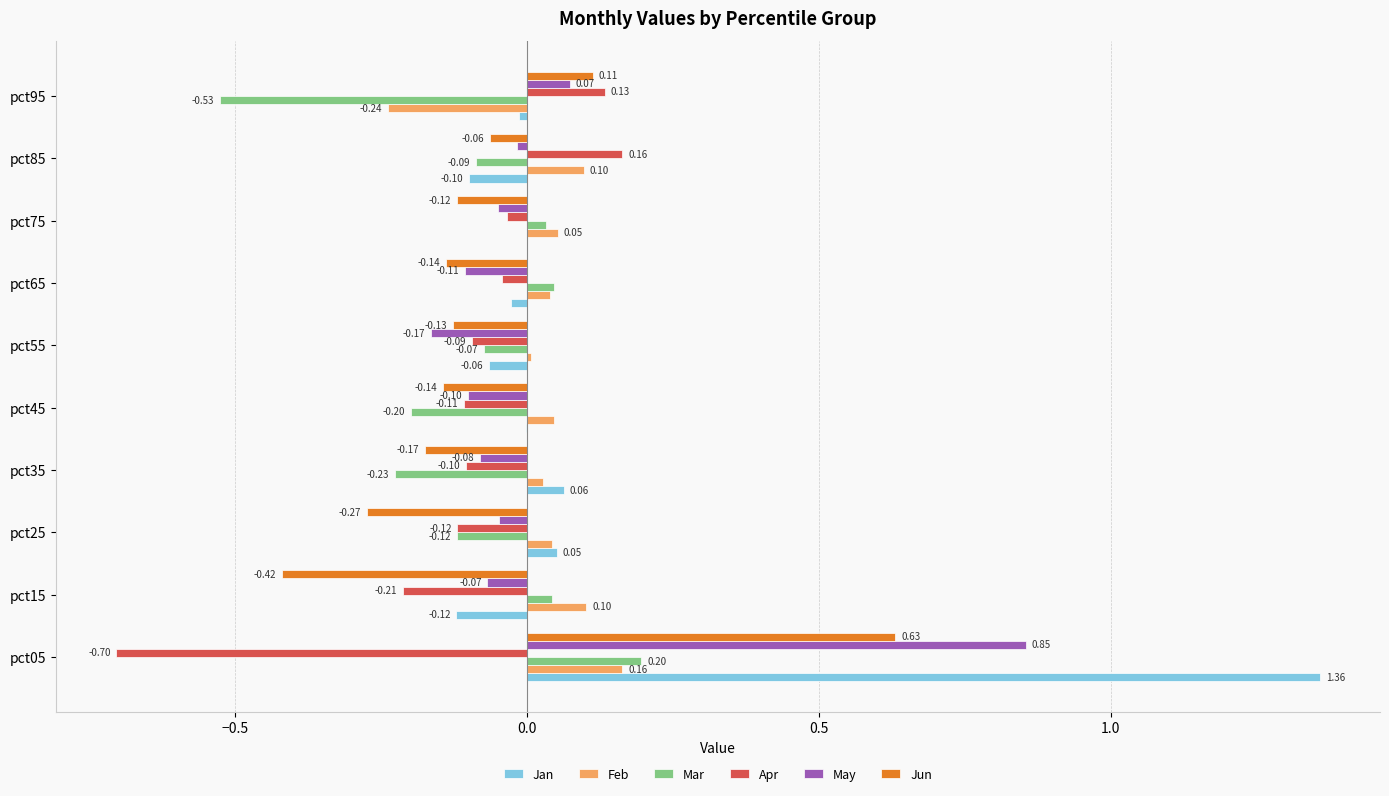

Which series changed the most between pct45 and pct65?

Mar